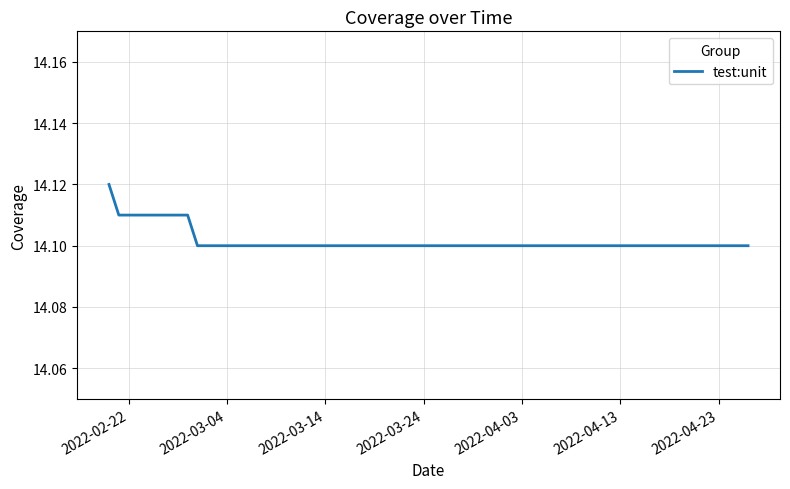

Count the values in the range 14 to 15.

6